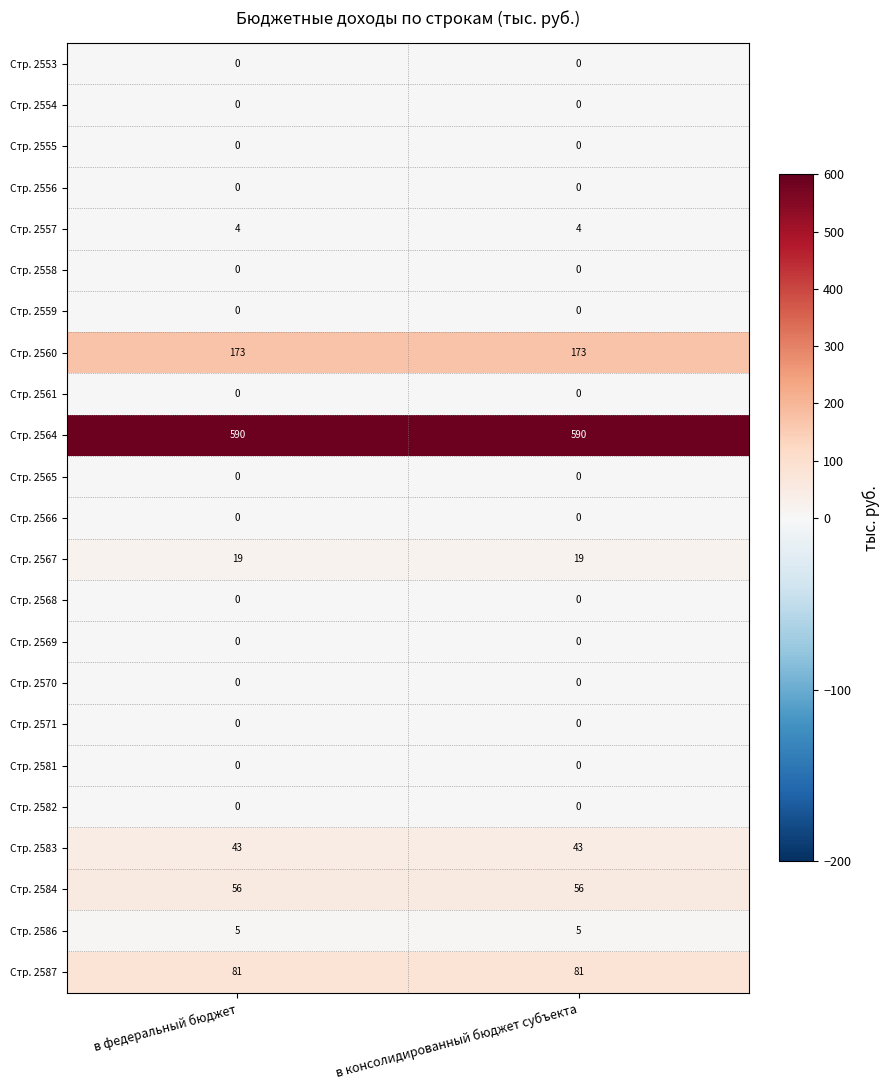

What is the total value across all series at в федеральный бюджет?

971